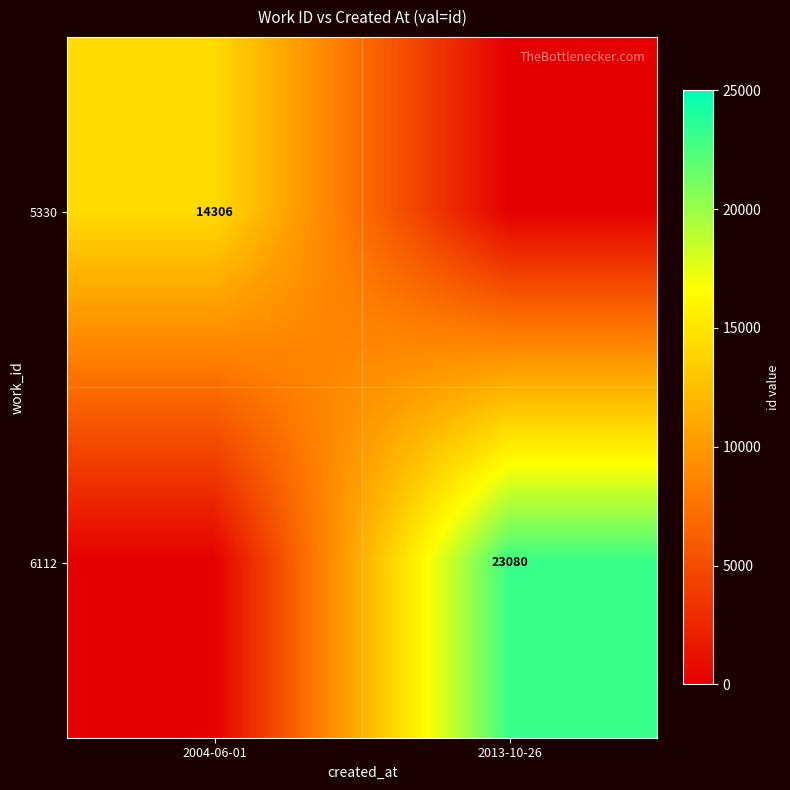

How many categories are shown in the chart?

2